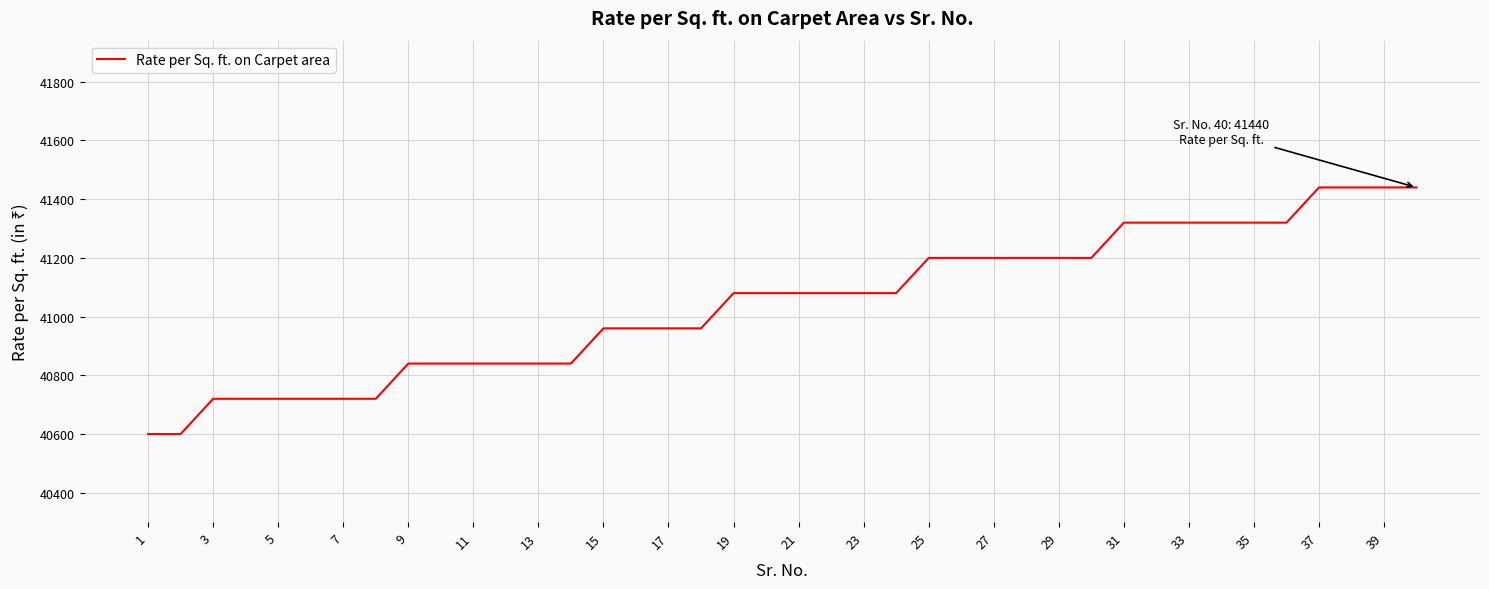

What is the greatest value displayed?

41440